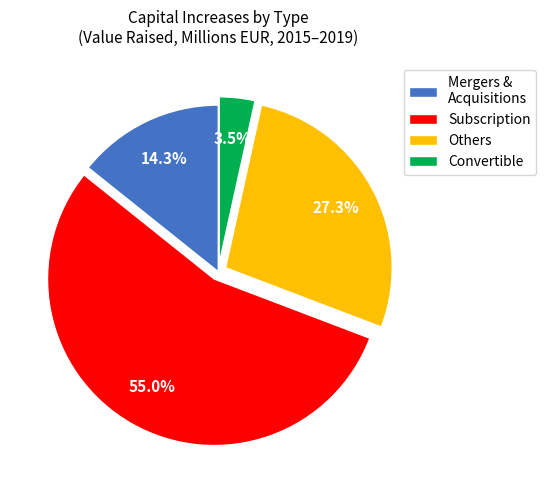

Count the number of slices in the pie.

4